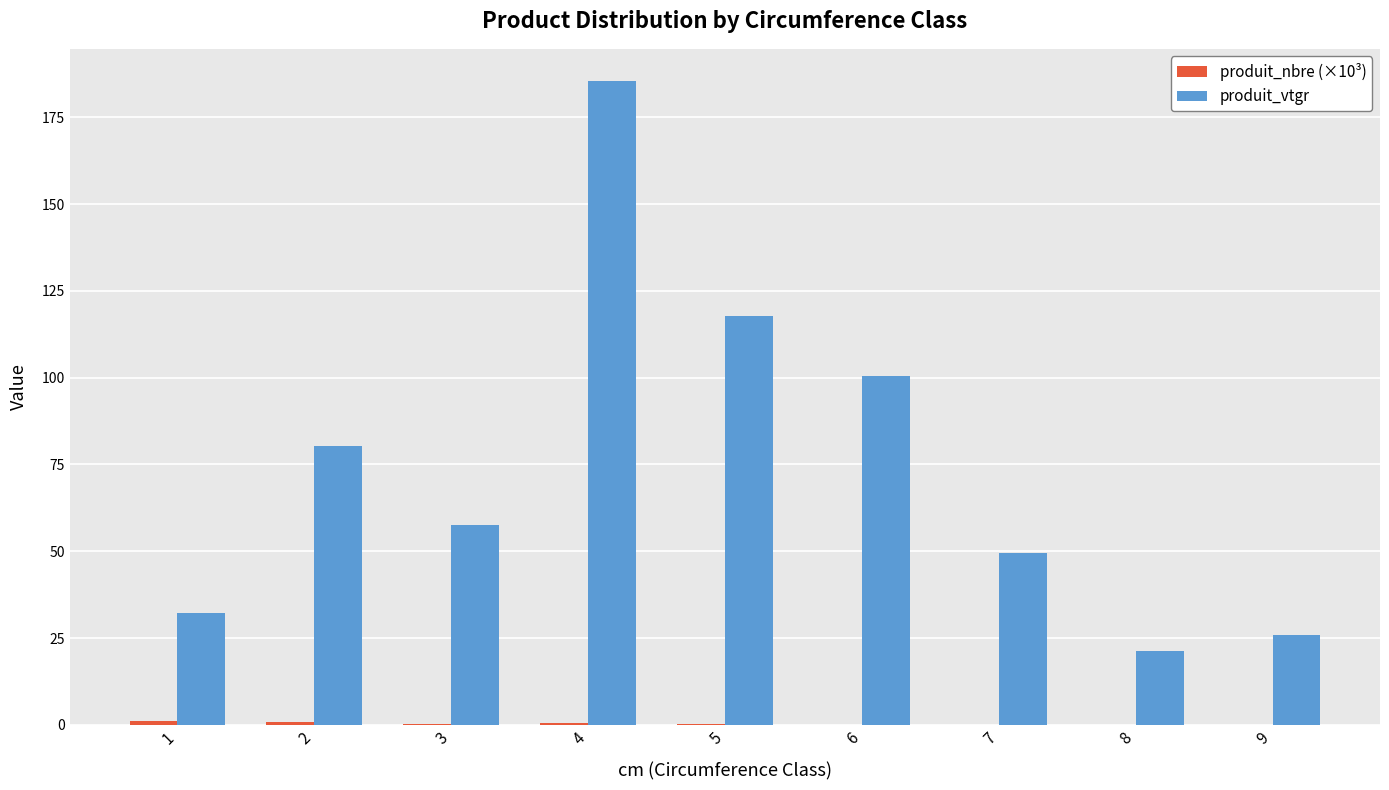

What is the average value of the produit_vtgr series?

74.5